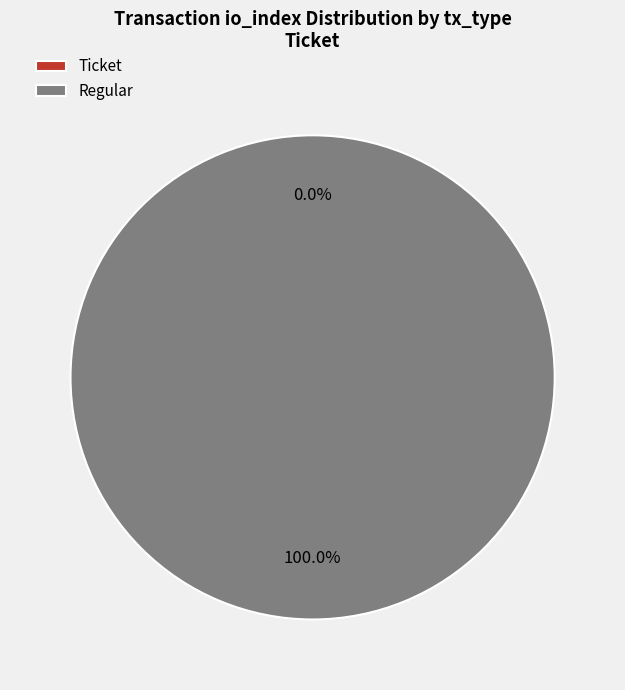

Is it true that Regular is 93% of the pie?

False